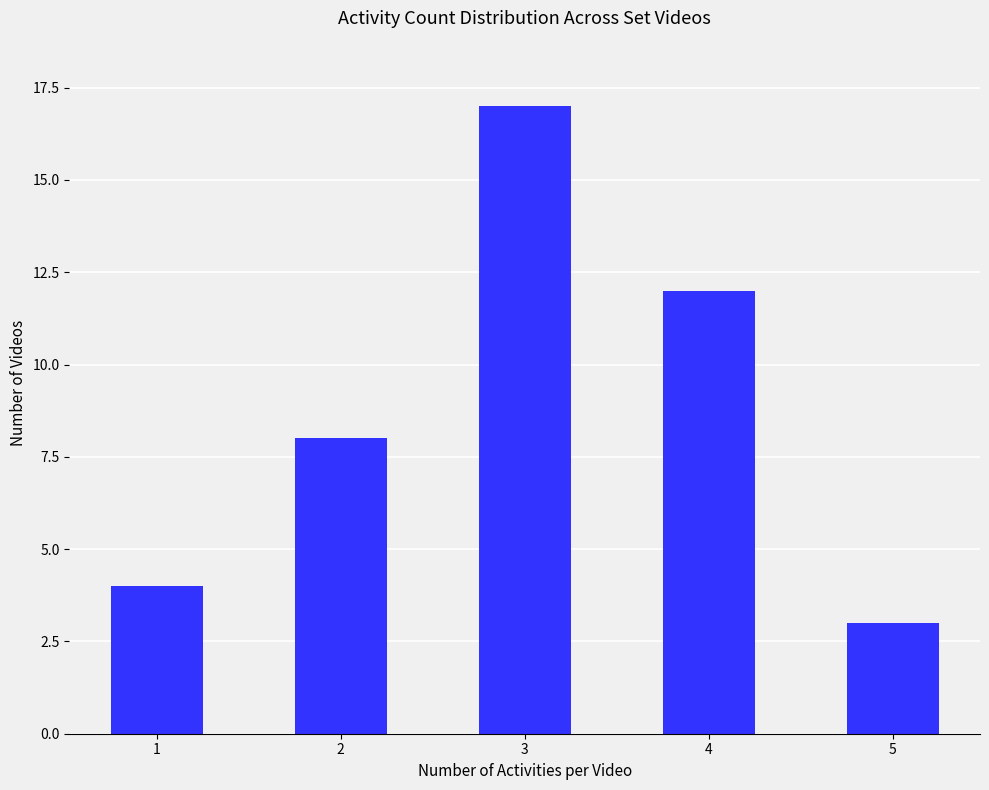

Reading left to right, what are all the values shown in this chart?

1=4	2=8	3=17	4=12	5=3